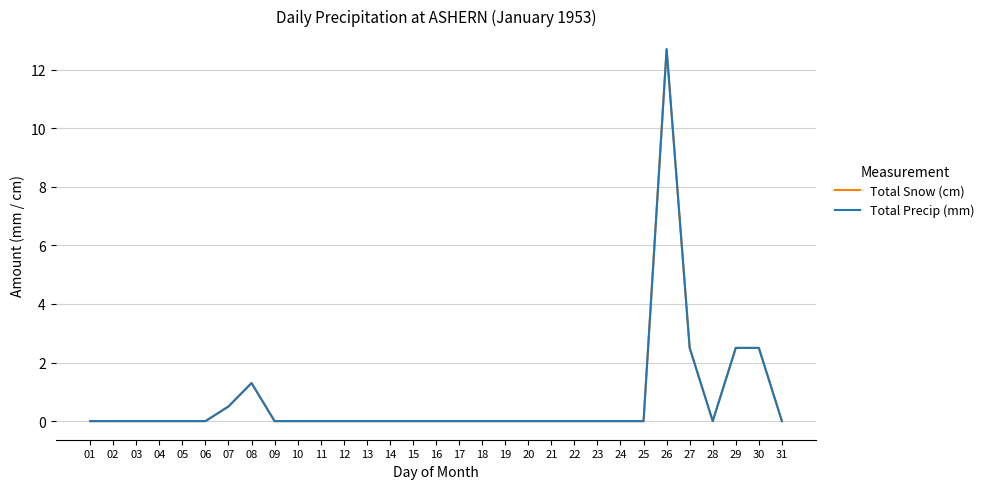

What is the total value across all series at 08?

2.6